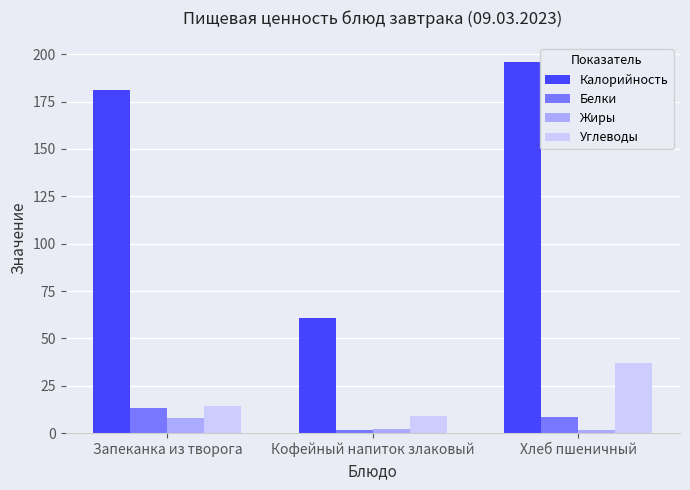

What are all the series names shown in the legend?

Калорийность, Белки, Жиры, Углеводы